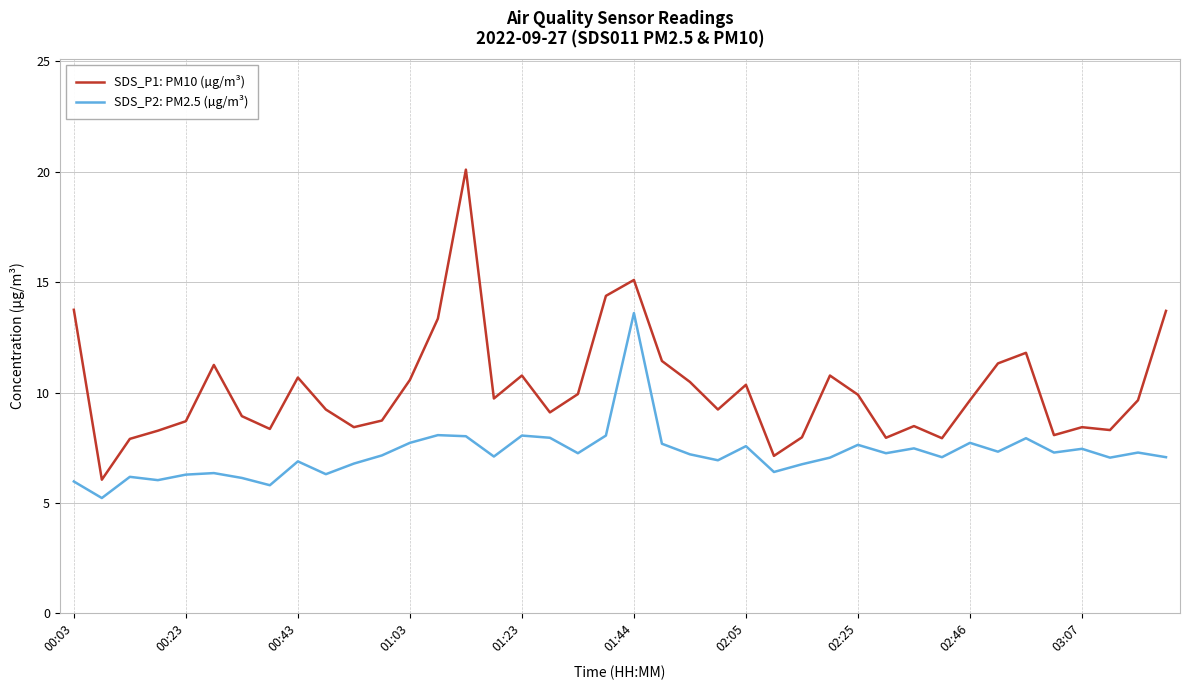

Count the number of data series in this chart.

2